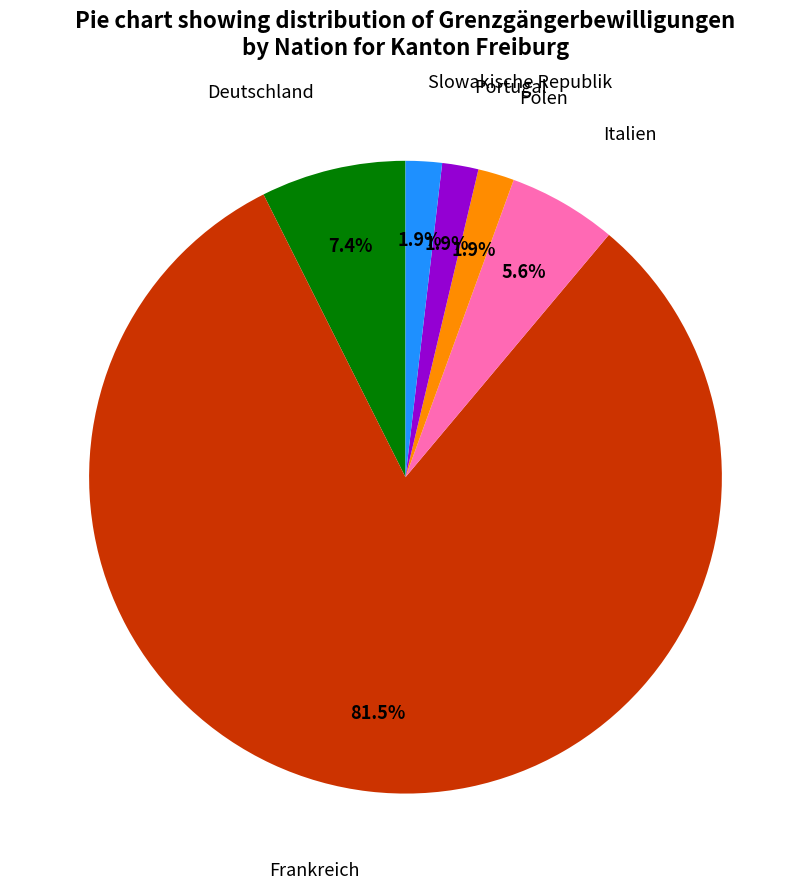

Combined, what portion of the pie is Italien and Deutschland?

13.0%